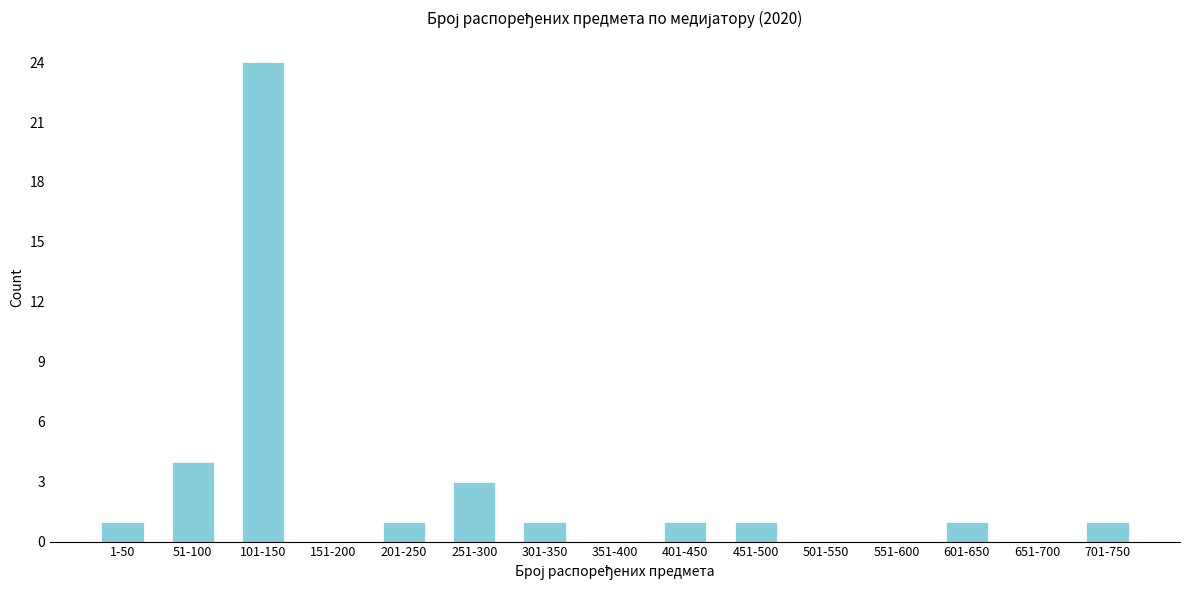

Reading left to right, transcribe all the data shown in this chart.

1-50=1	51-100=4	101-150=24	151-200=0	201-250=1	251-300=3	301-350=1	351-400=0	401-450=1	451-500=1	501-550=0	551-600=0	601-650=1	651-700=0	701-750=1